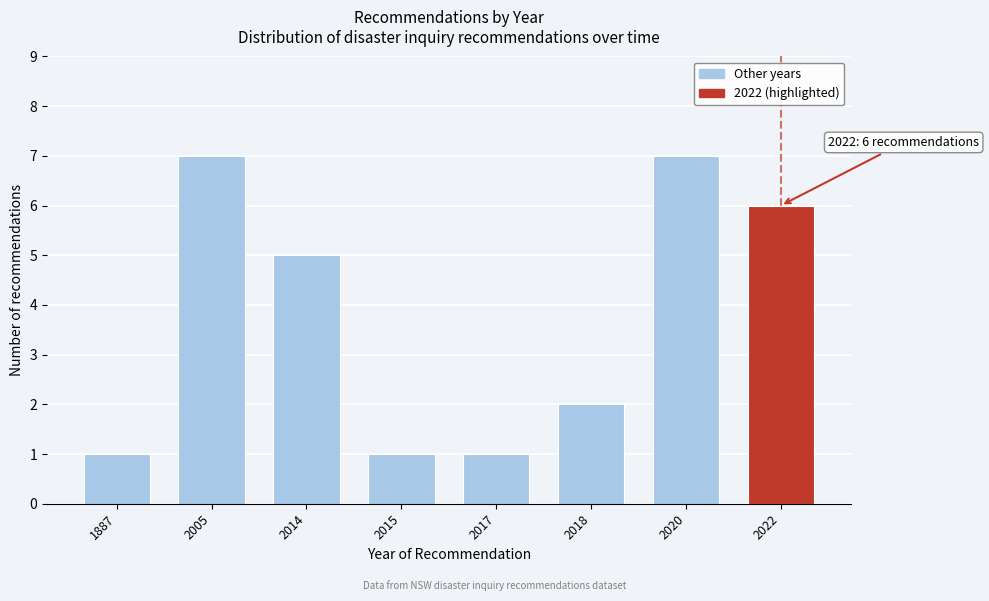

Reading right to left, extract all data points from this chart.

6	7	2	1	1	5	7	1